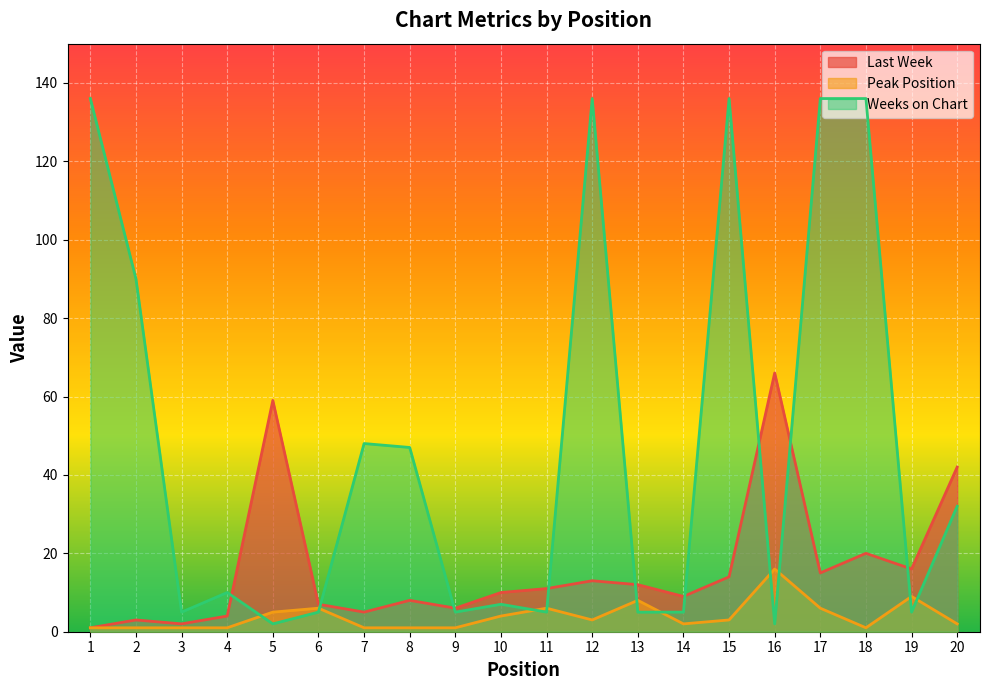

Rank the categories by Last Week value from highest to lowest.

16, 5, 20, 18, 19, 17, 15, 12, 13, 11, 10, 14, 8, 6, 9, 7, 4, 2, 3, 1